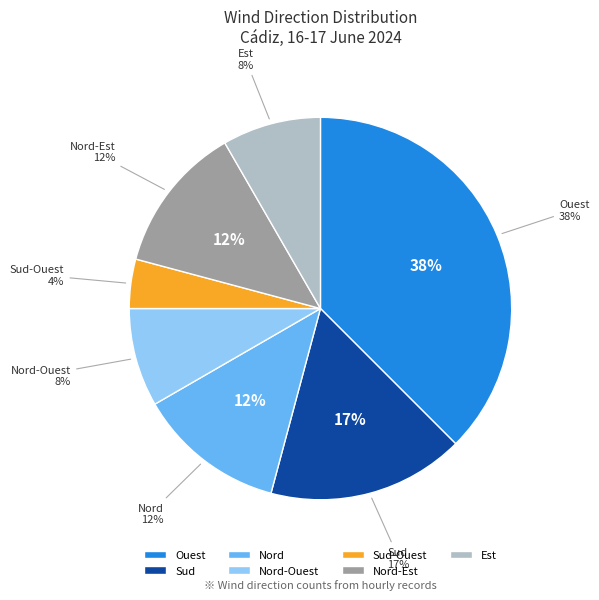

What percentage is the Nord slice, to the nearest percent?

12%